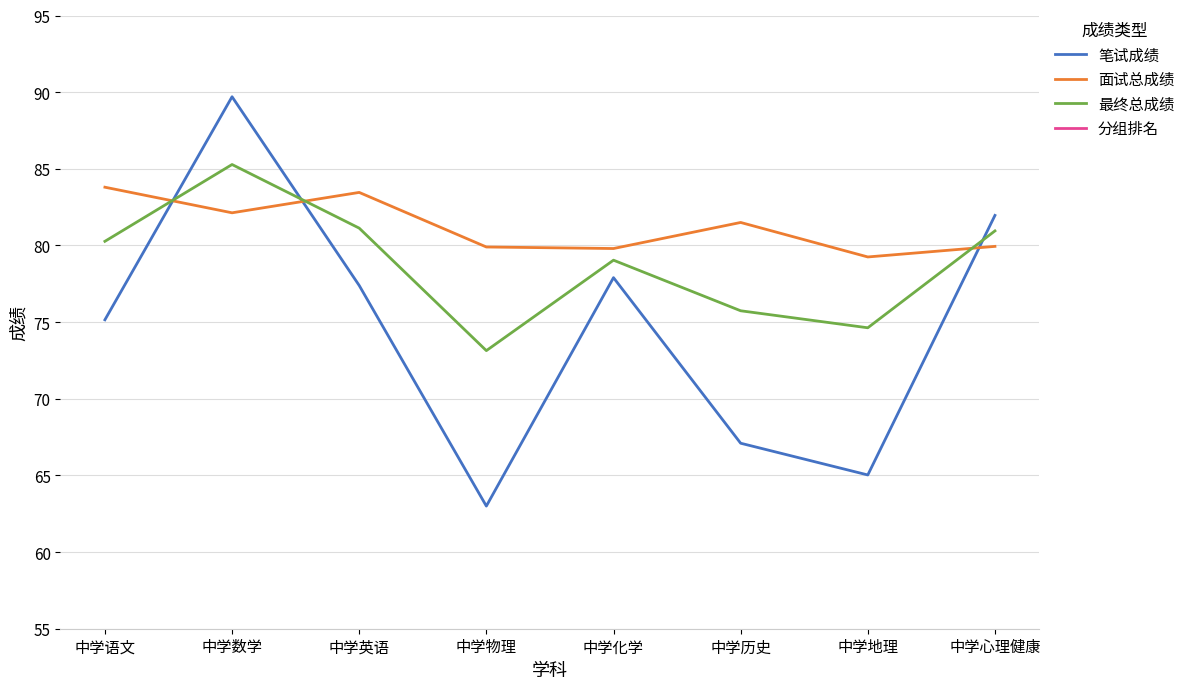

True or false: 笔试成绩 has more than 2 points higher than both neighbors.

False